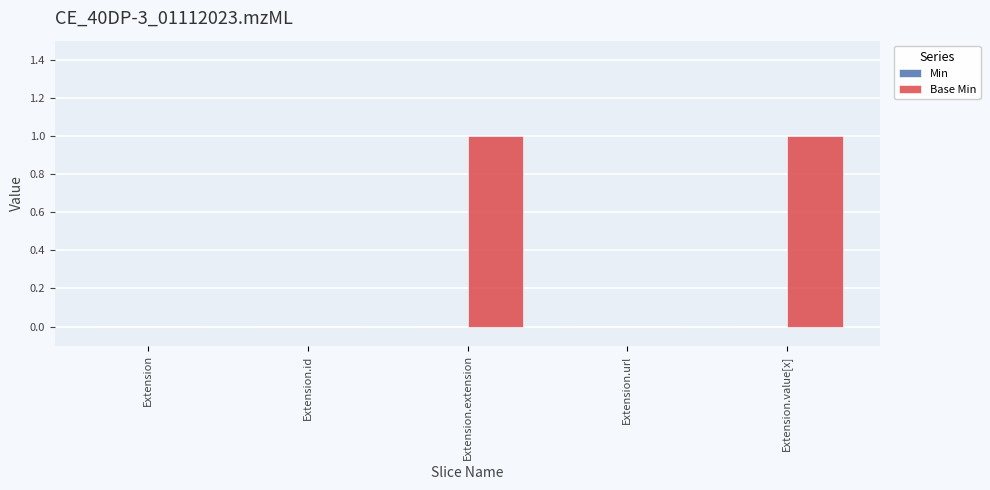

Which has a higher value, Extension or Extension.value[x]?

Extension.value[x]